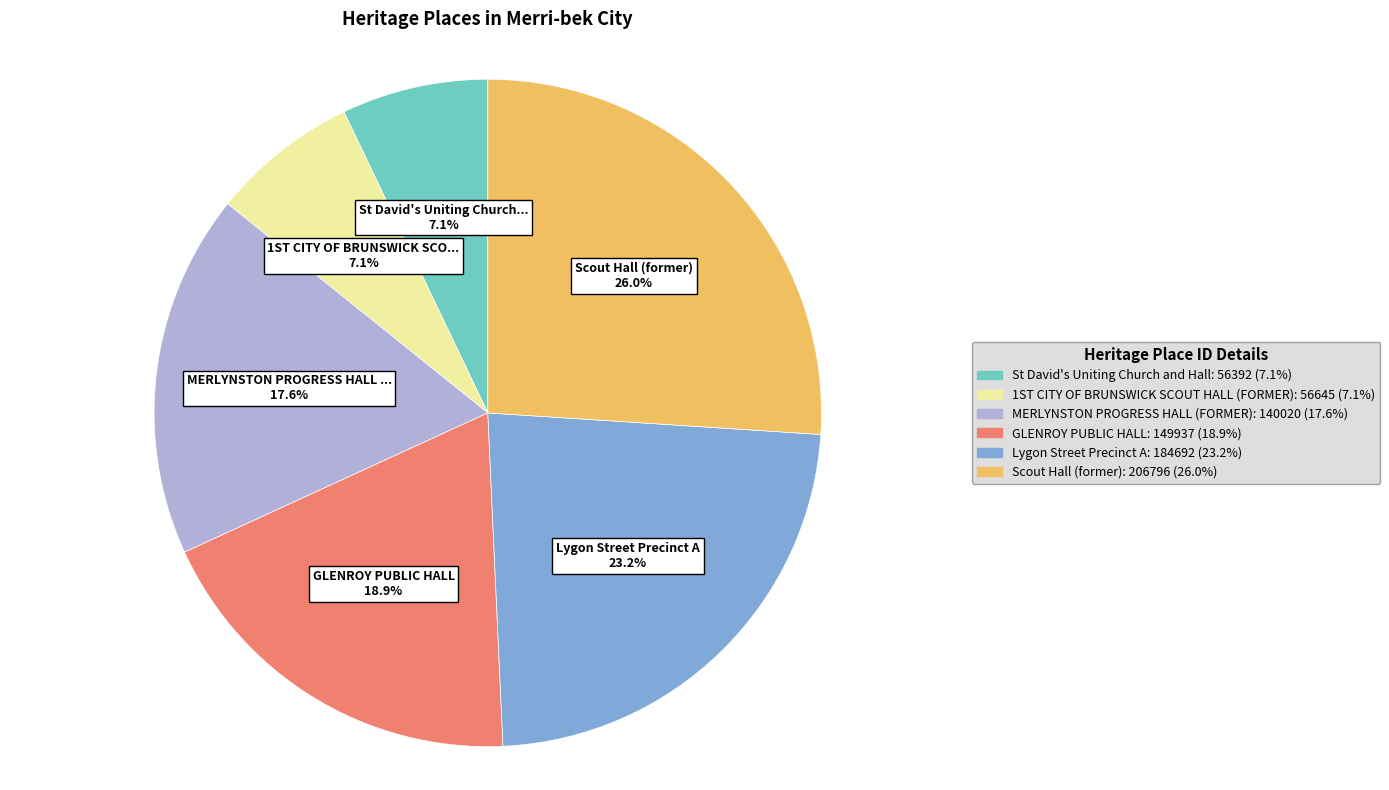

Is there a majority slice in this chart?

No